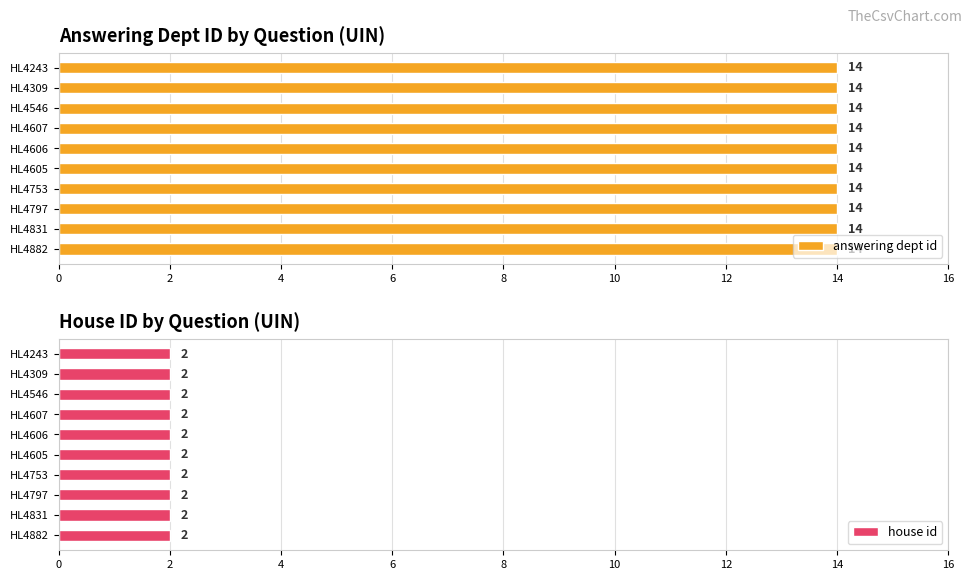

List the series in order of their peak value, lowest first.

house id, answering dept id